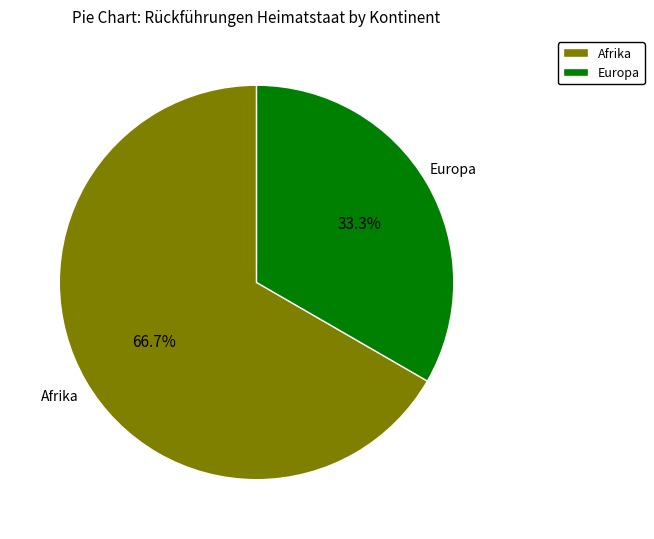

Is there a majority slice in this chart?

Yes